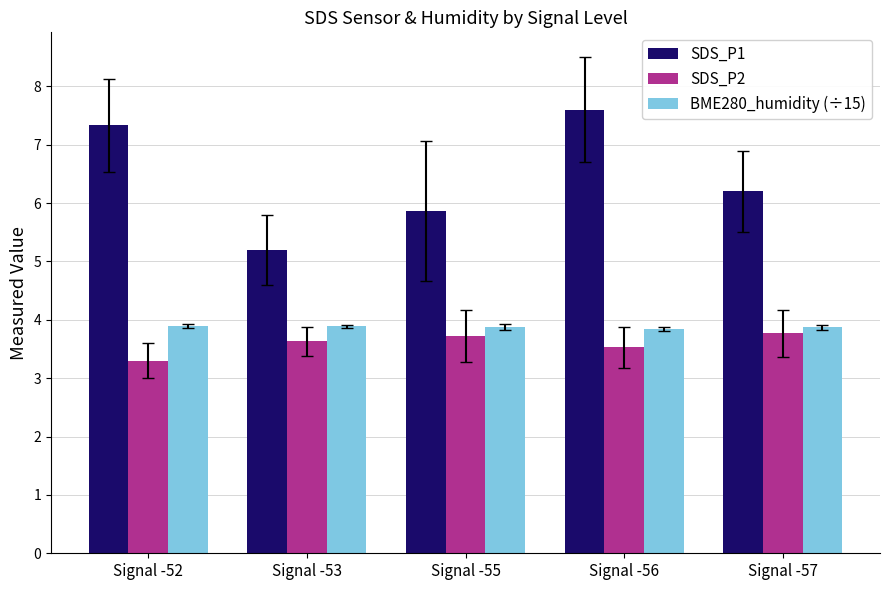

Between Signal -53 and Signal -57, which series saw the biggest shift?

SDS_P1